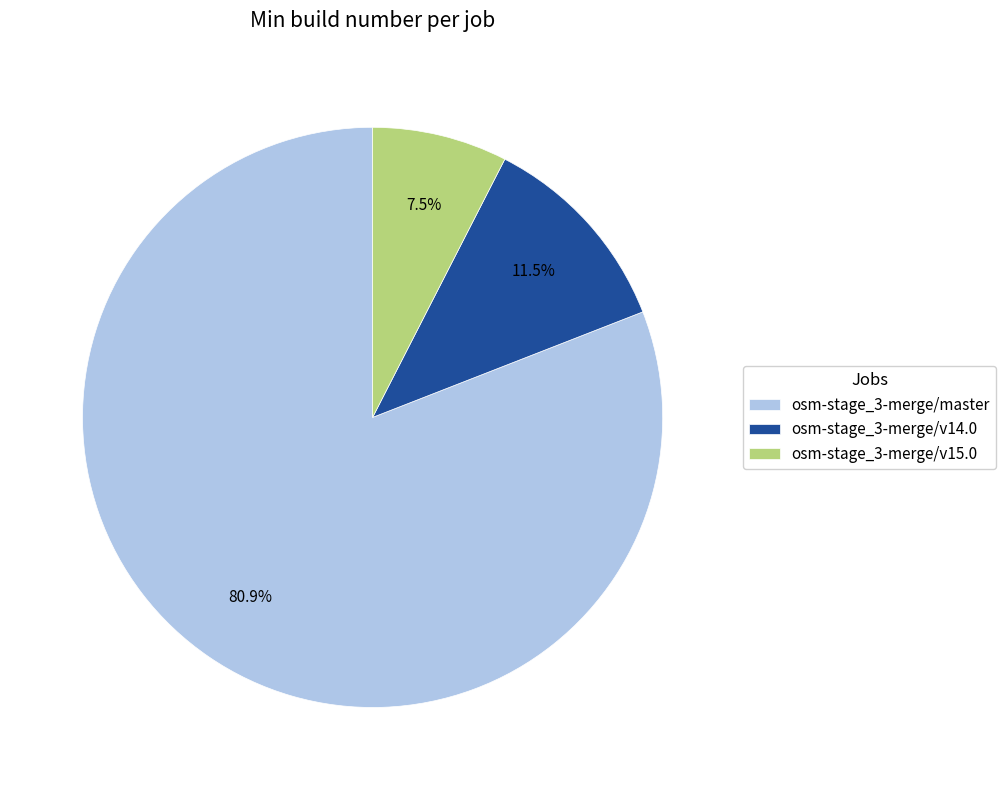

Which slice is the largest?

osm-stage_3-merge/master